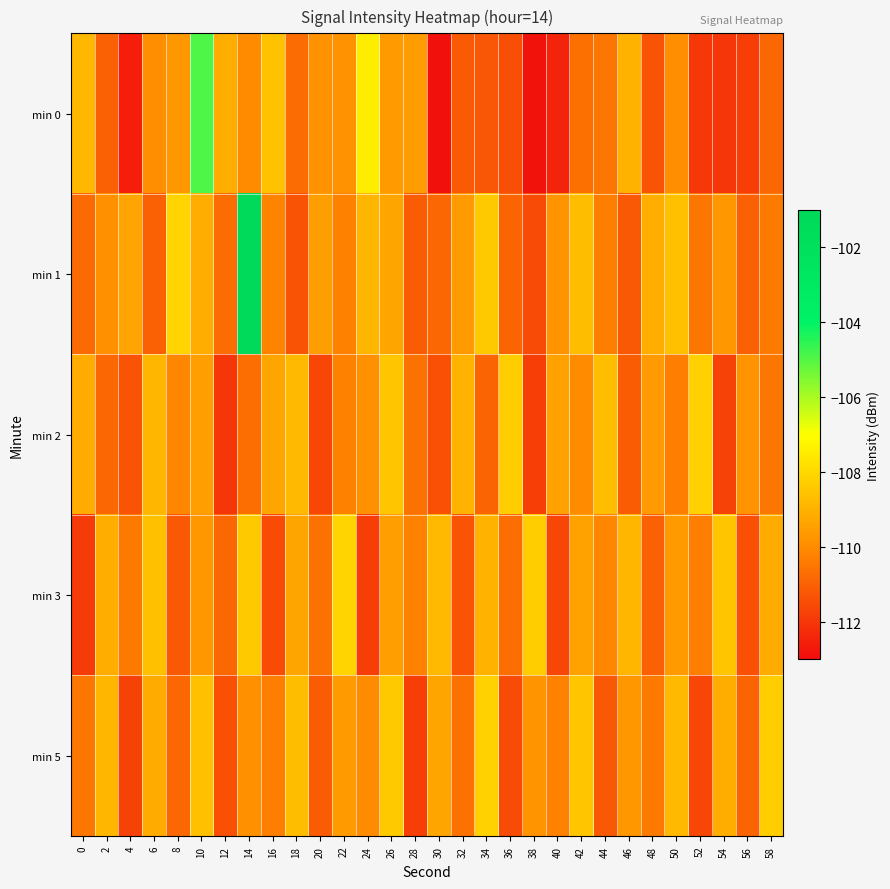

Rank the series by their maximum value, from lowest to highest.

min 2, min 5, min 3, min 0, min 1